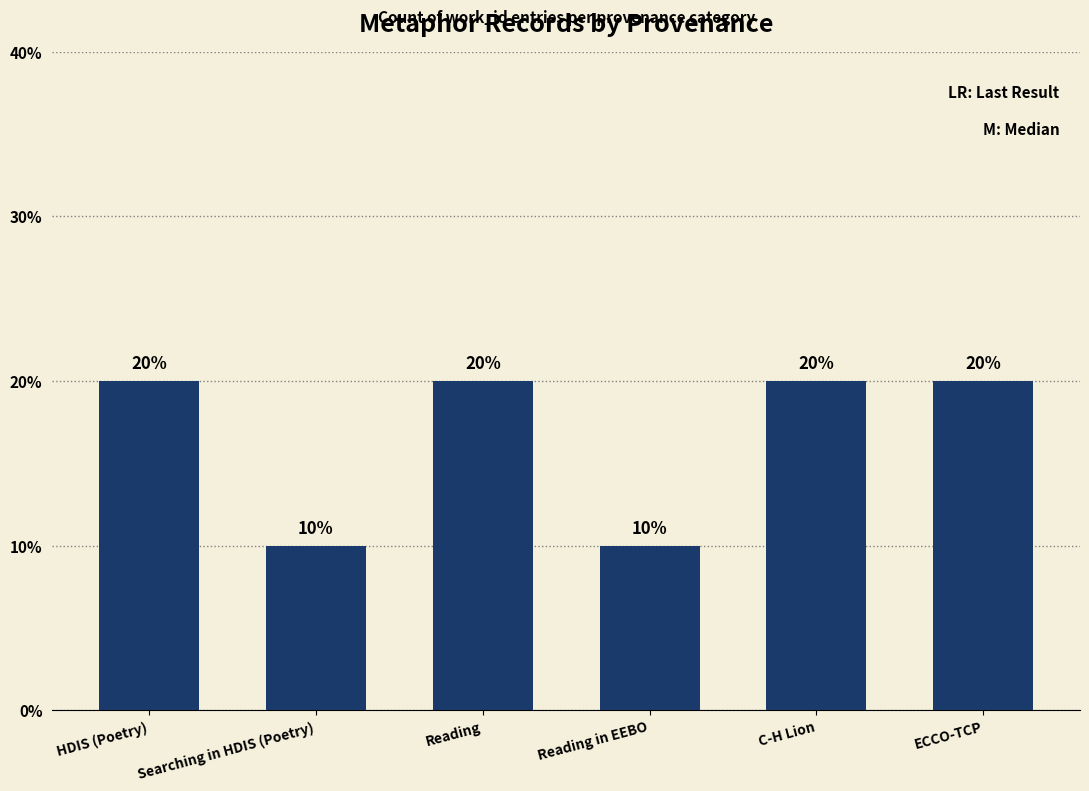

The chart shows a value of 30 at C-H Lion. True or false?

False